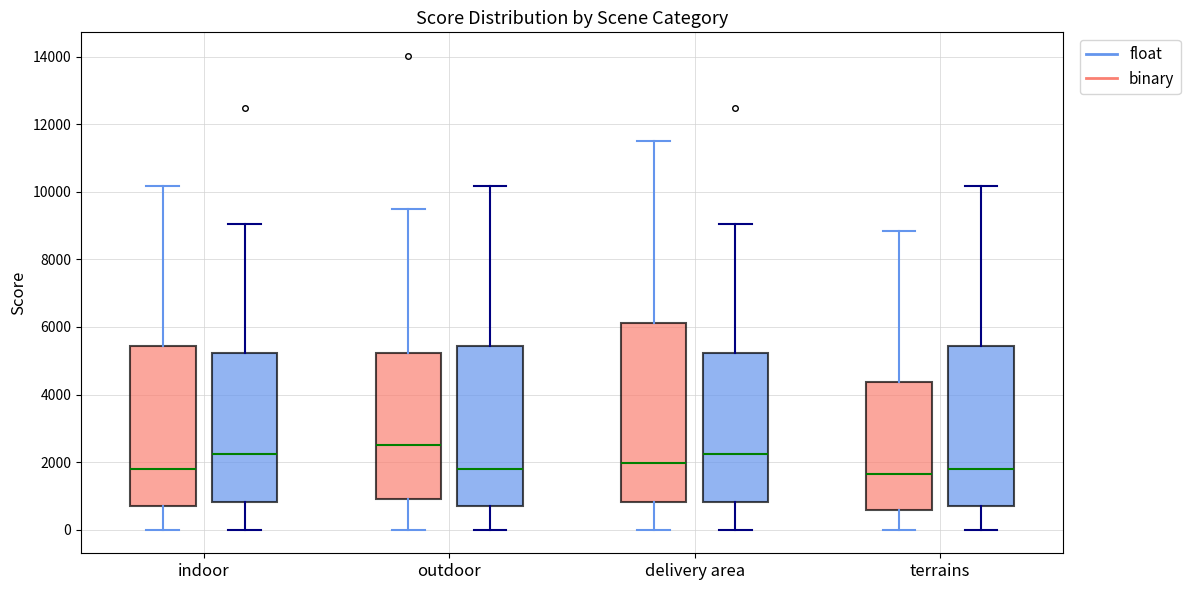

Reading left to right, read every box against the y-axis: the position of its median line, the range the box covers, and the ends of its whiskers. The values are not printed on the chart, so give them approximately, as read against the axis.

indoor (binary): median 1800, box 600 to 5400, whiskers 0 to 10200
indoor (float): median 2200, box 800 to 5200, whiskers 0 to 9000
outdoor (binary): median 2600, box 1000 to 5200, whiskers 0 to 9600
outdoor (float): median 1800, box 600 to 5400, whiskers 0 to 10200
delivery area (binary): median 2000, box 800 to 6200, whiskers 0 to 11600
delivery area (float): median 2200, box 800 to 5200, whiskers 0 to 9000
terrains (binary): median 1600, box 600 to 4400, whiskers 0 to 8800
terrains (float): median 1800, box 600 to 5400, whiskers 0 to 10200